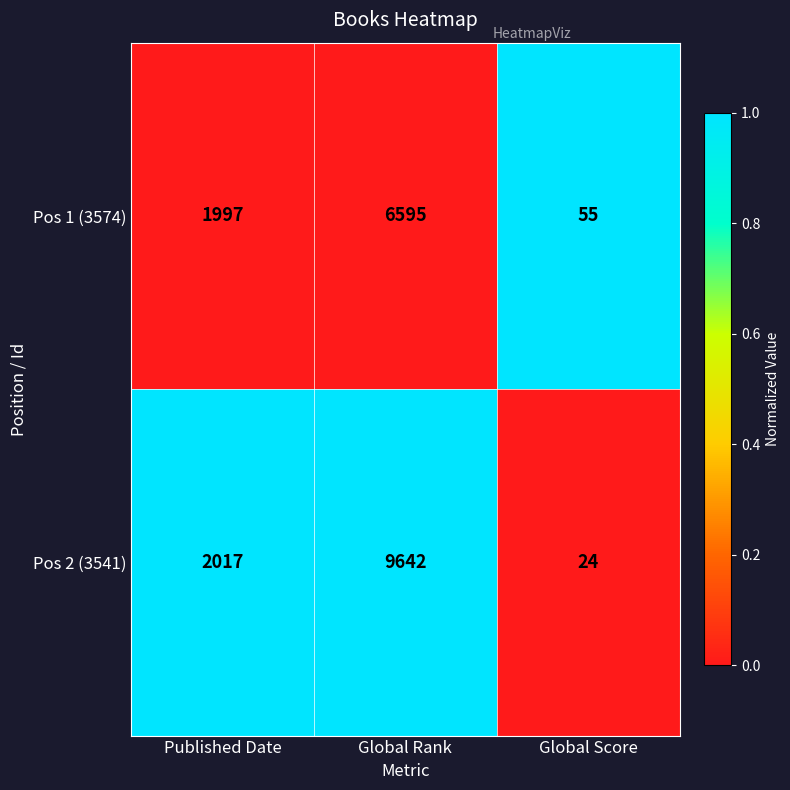

At which category is the sum across all series the highest?

Global Rank